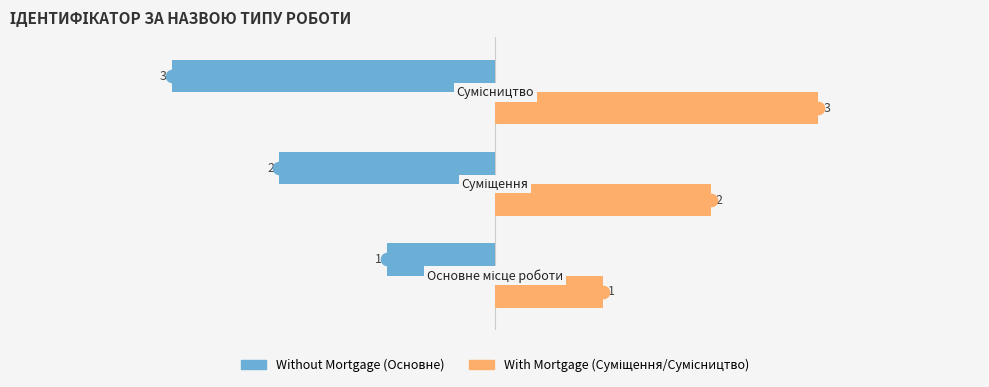

What is the maximum value shown in the chart?

3